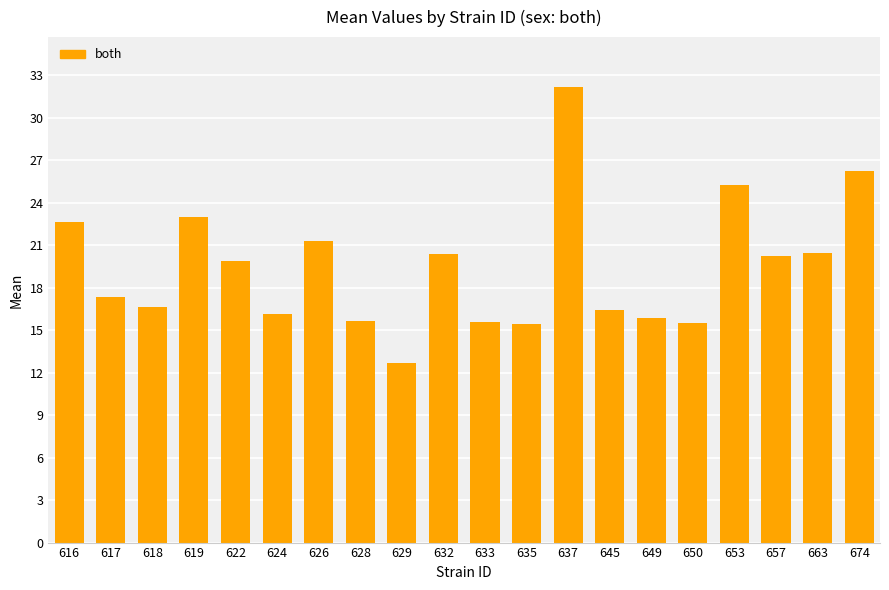

The chart shows a value of 3.2 at 633. True or false?

False